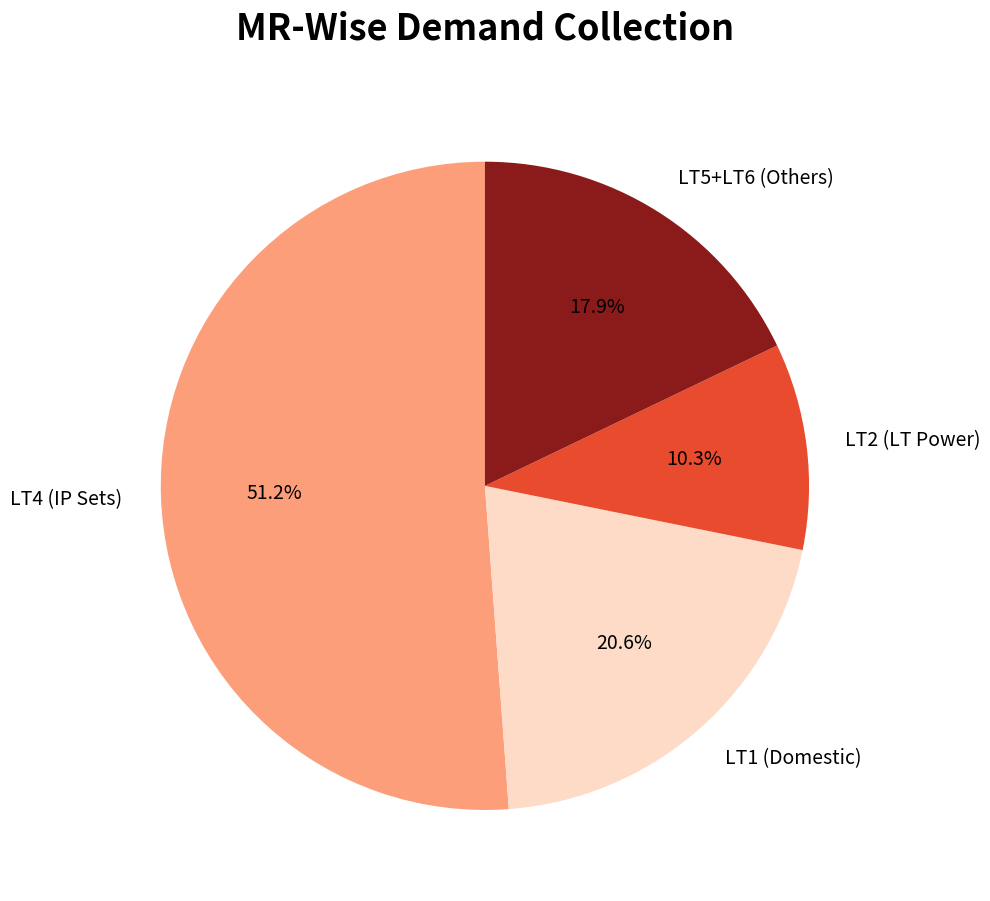

Does LT4 (IP Sets) represent more than half of the total?

Yes